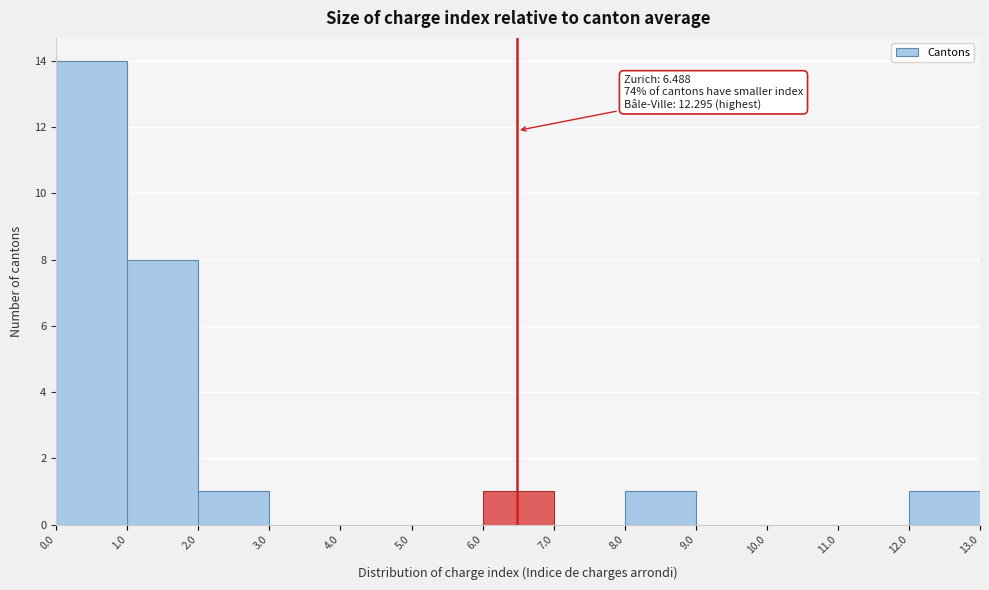

Over which range of the x-axis is the bar tallest?

0.0 to 1.0